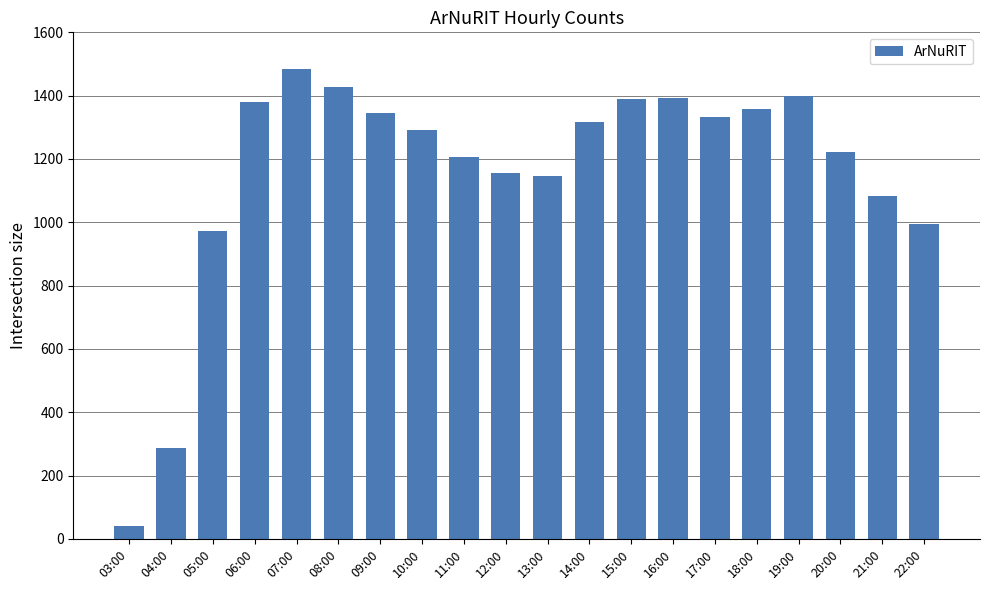

Is it true that the value at 12:00 is 2049?

False